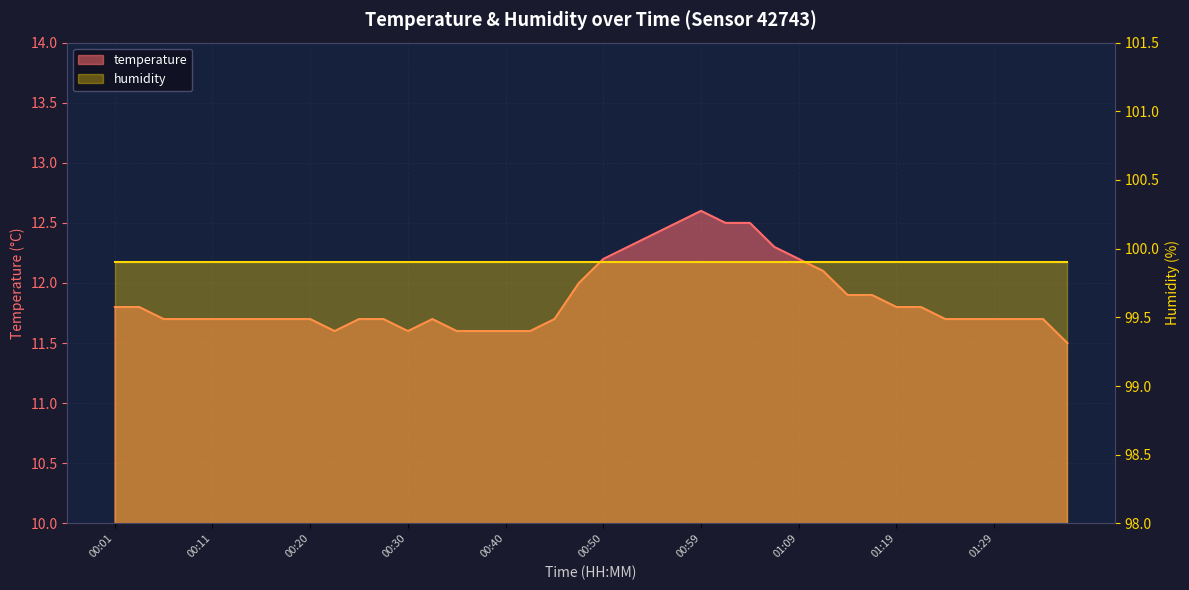

Is it true that the value at 00:25 is 11.7?

True